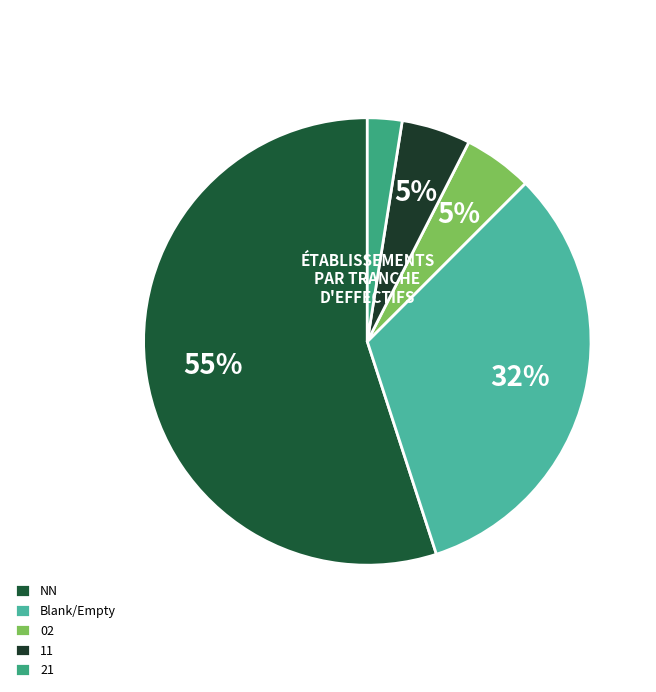

True or false: NN accounts for 72% of the total.

False